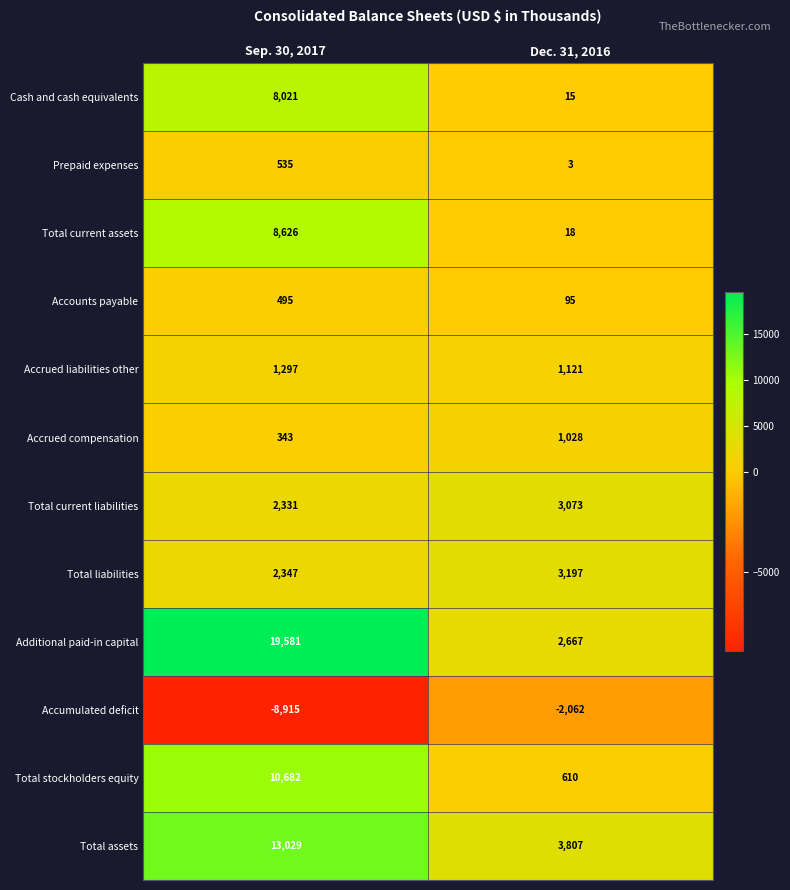

Is it true that Accumulated deficit equals -8915 at Sep. 30, 2017?

True